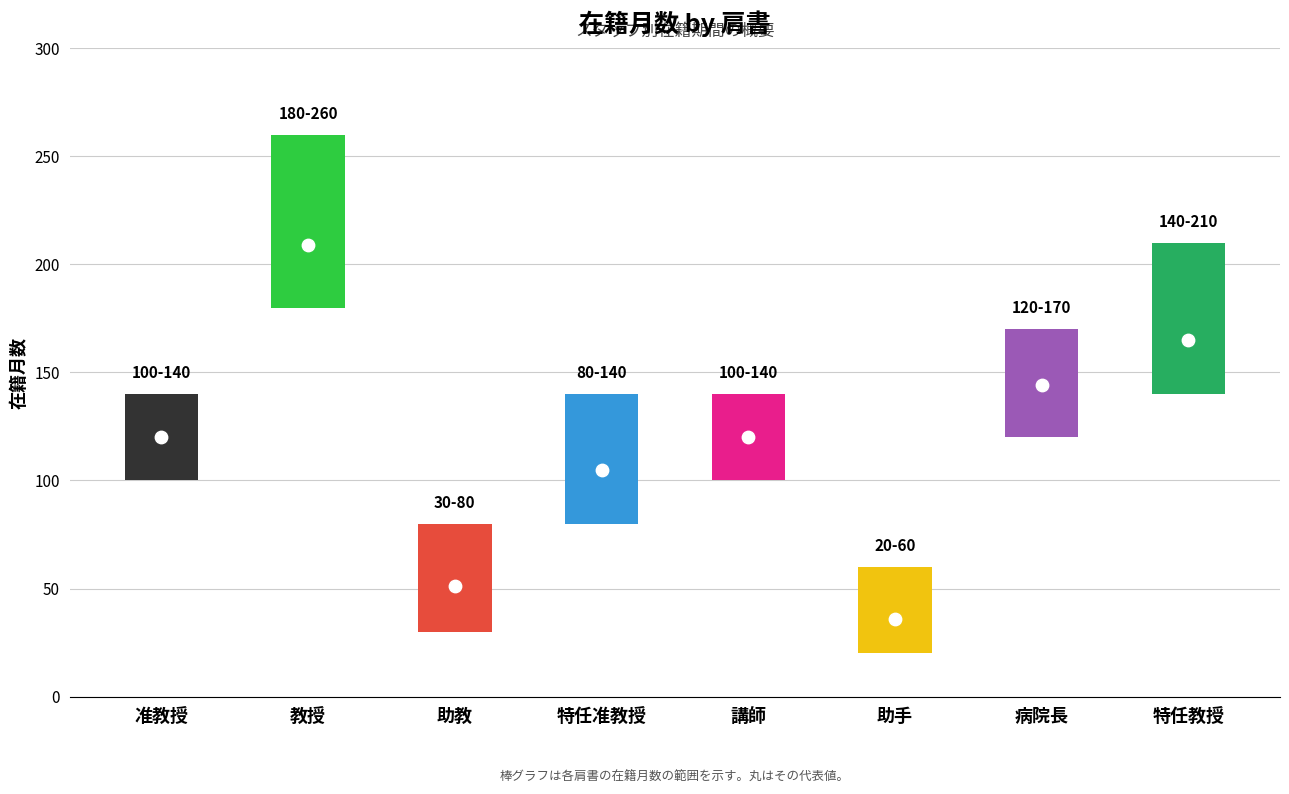

Which has a higher value, 特任准教授 or 講師?

講師